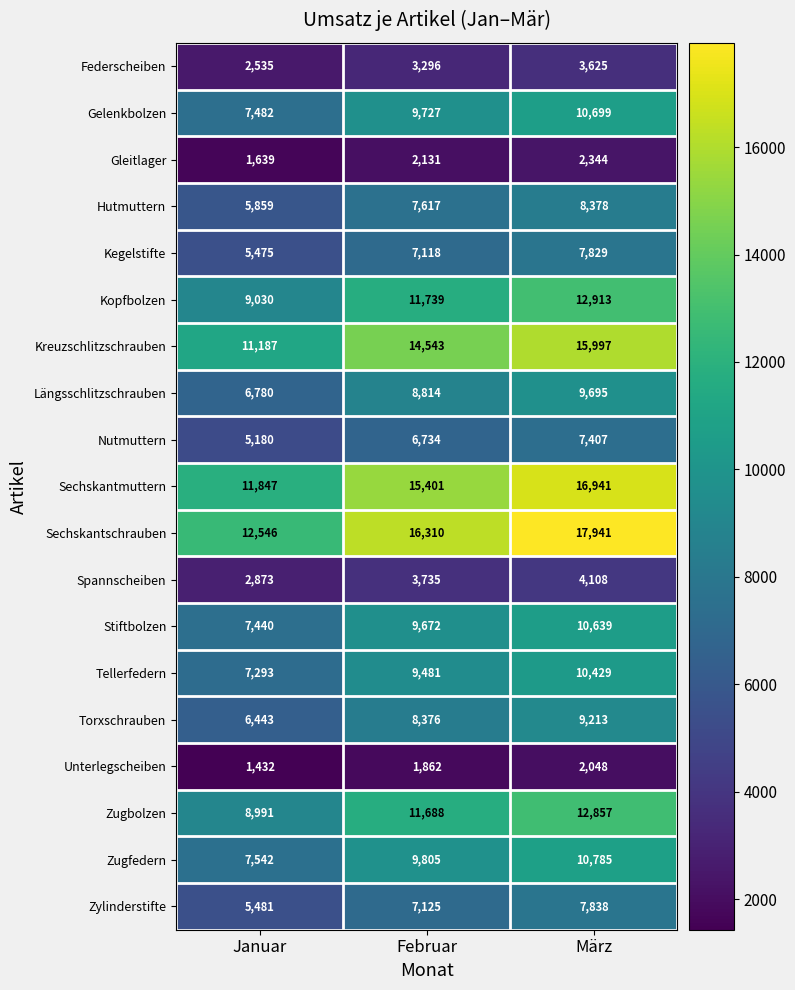

Which series changed the most between Februar and März?

Sechskantschrauben